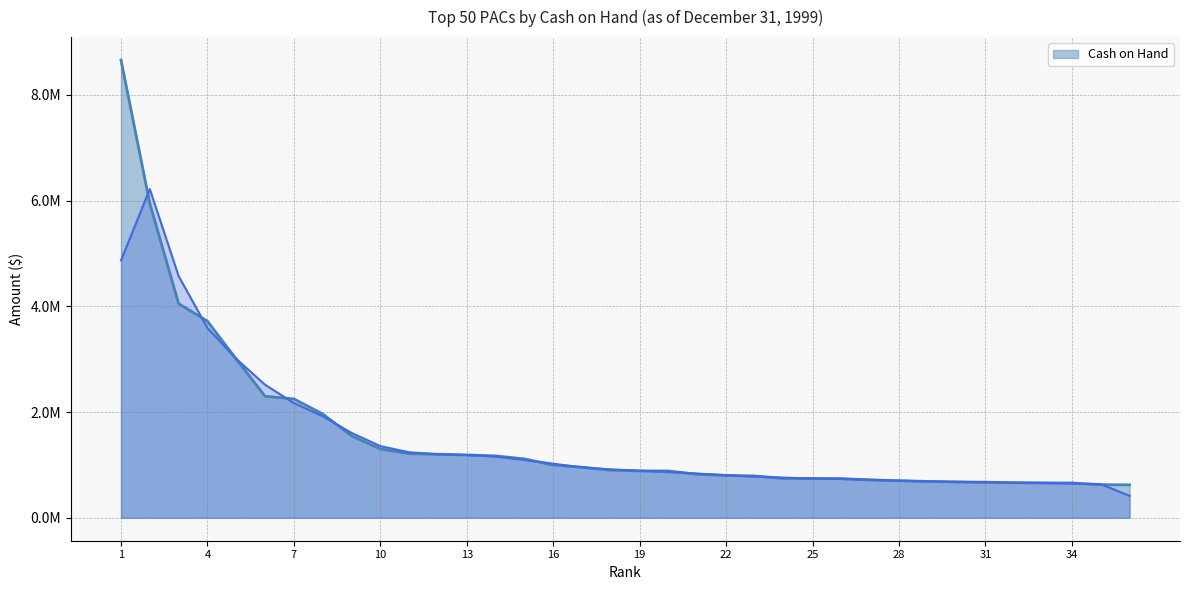

What is the change in value from 17 to 22?

-154306.0